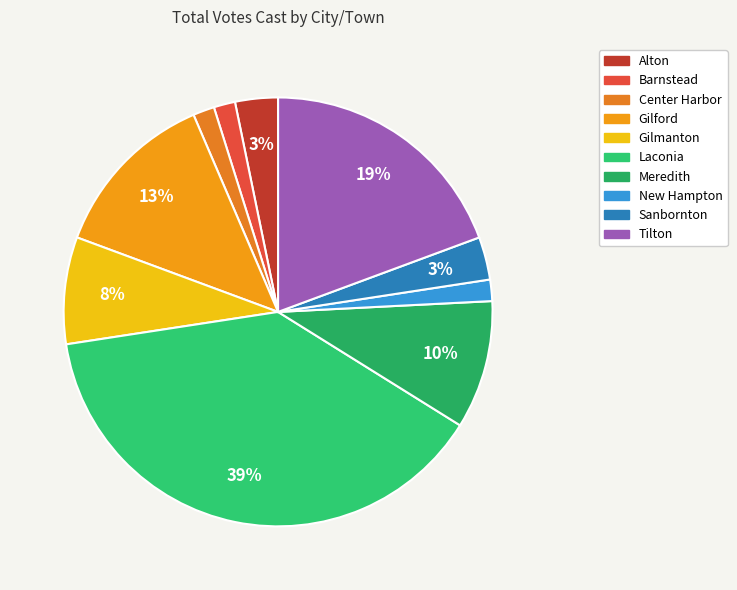

To the nearest percent, what portion does Meredith represent?

10%